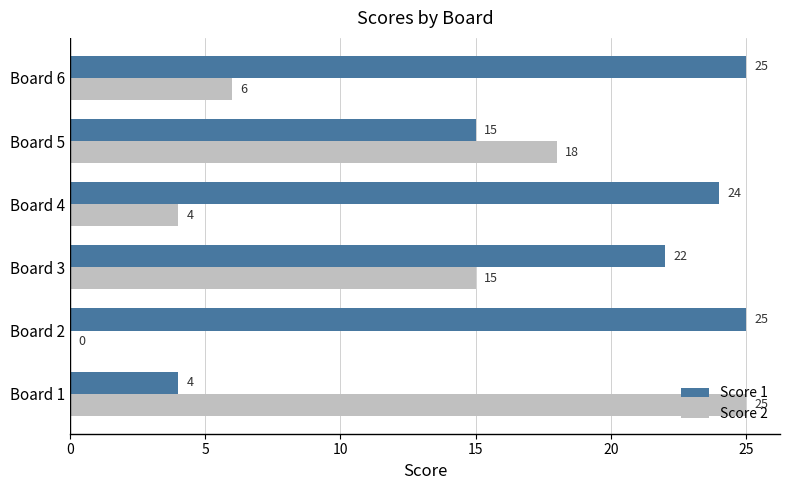

What is the sum of the Score 2 values at Board 5 and Board 6?

24